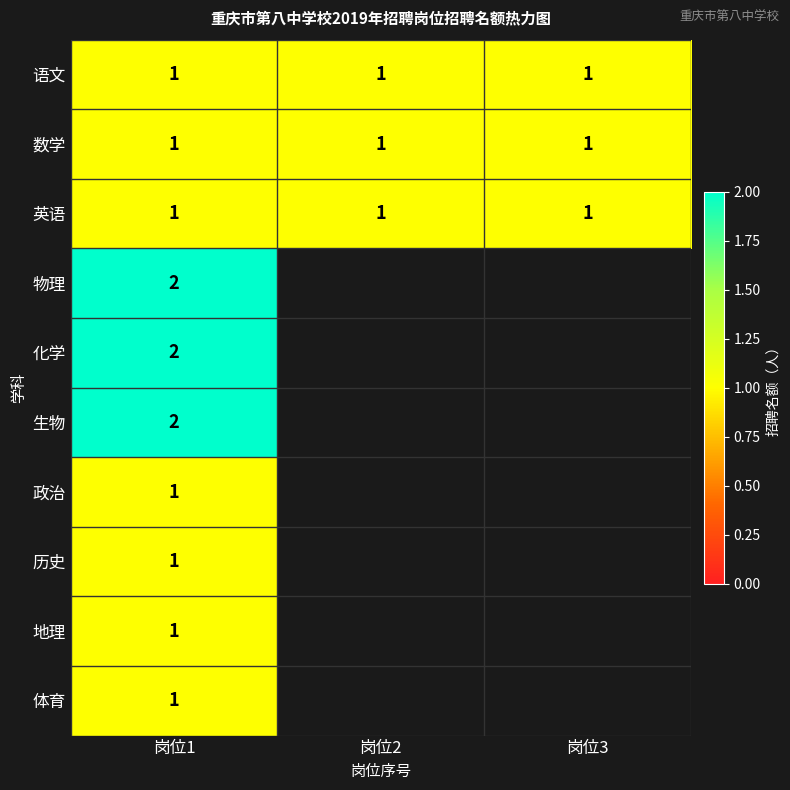

At how many categories does at least one series exceed 1?

1